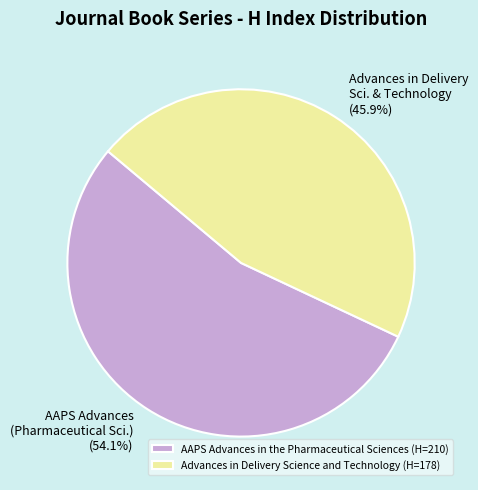

Between Advances in Delivery Science and Technology and AAPS Advances in the Pharmaceutical Sciences, which is larger?

AAPS Advances in the Pharmaceutical Sciences